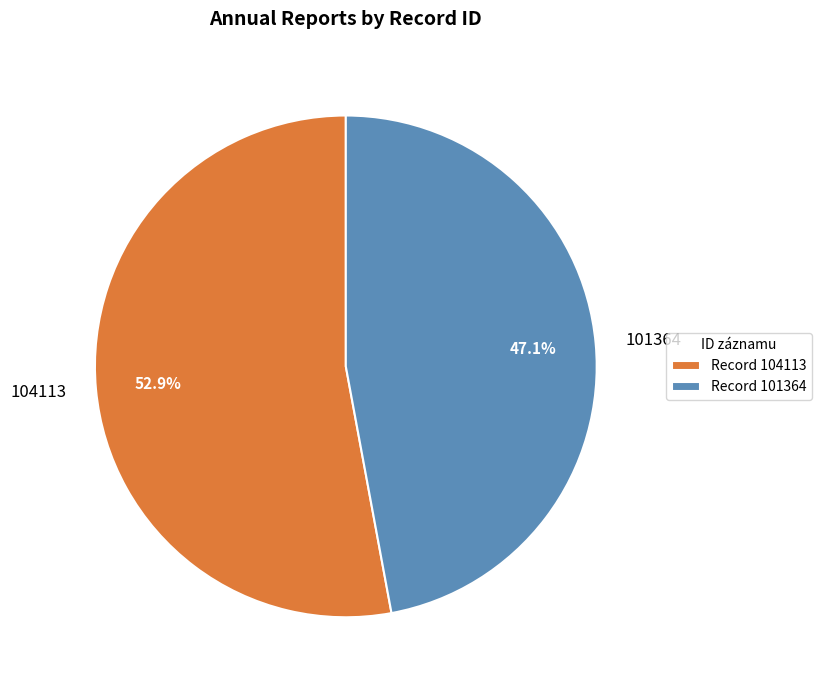

Is the sum of 104113 and 101364 greater than half?

Yes